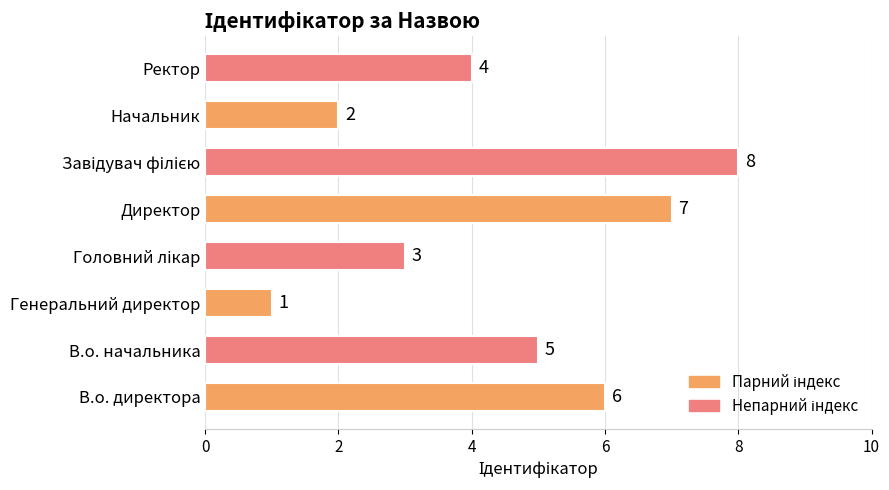

True or false: the data shows 0 at Генеральний директор.

False